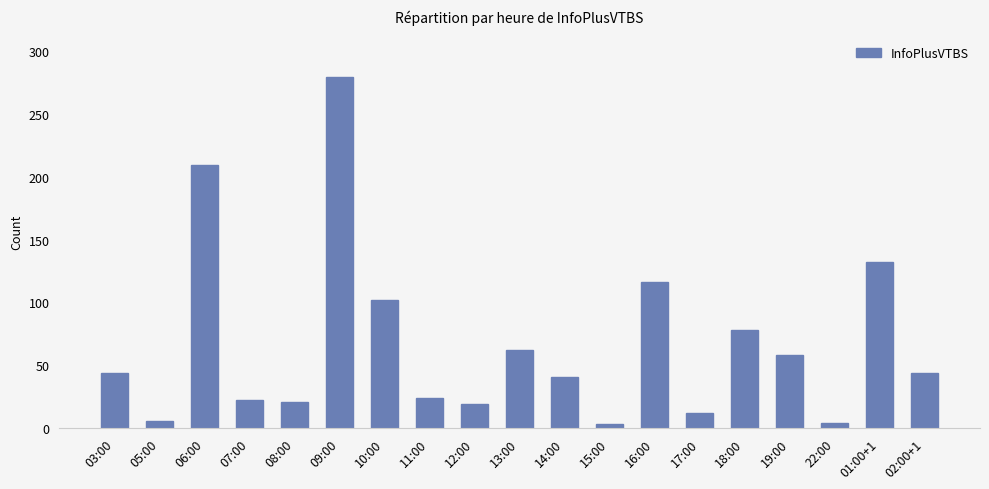

At which category does the chart reach its peak across all series?

09:00